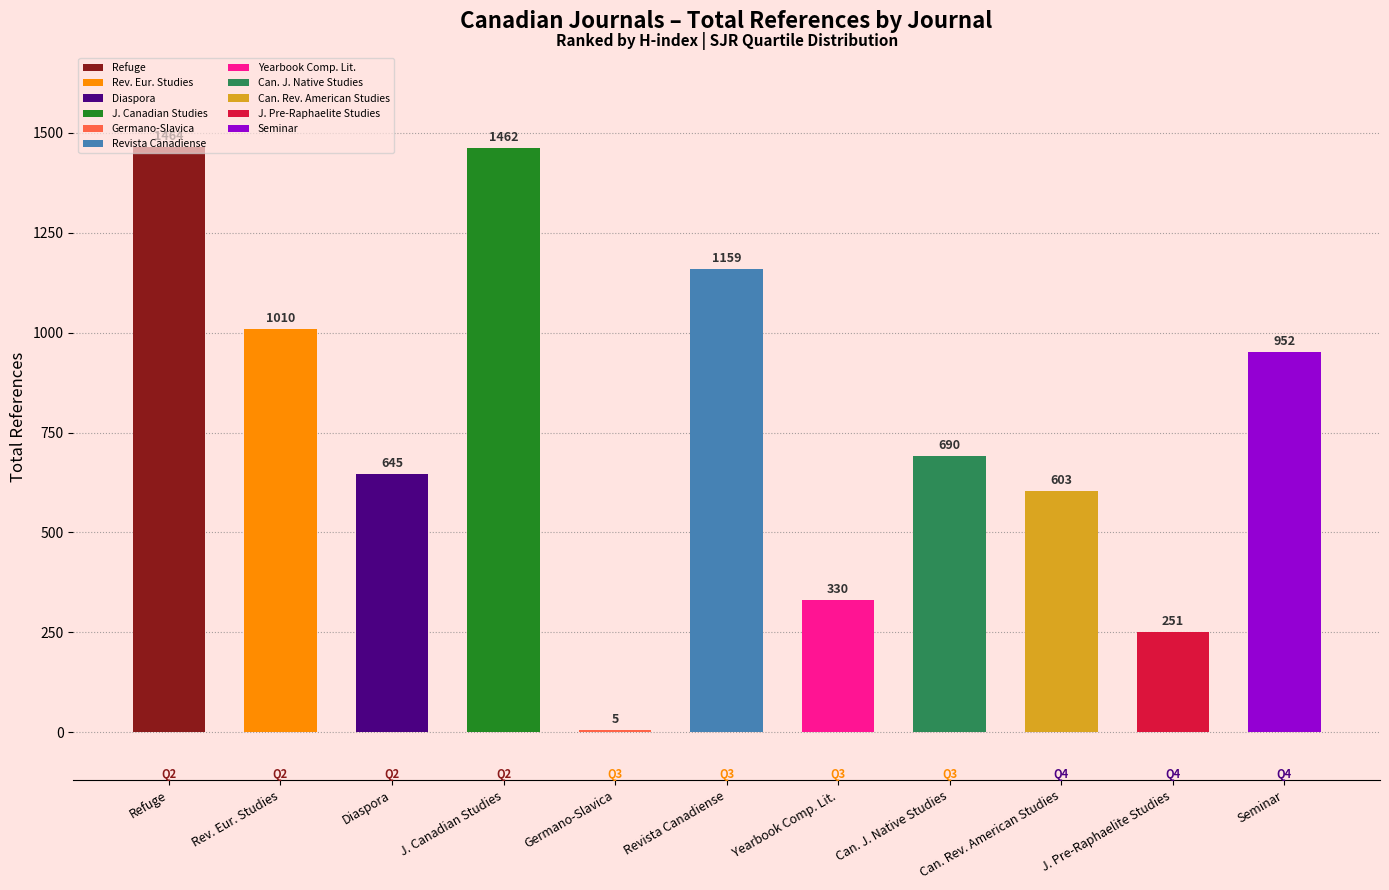

Which has a higher value, Canadian Journal of Native Studies or Seminar?

Seminar